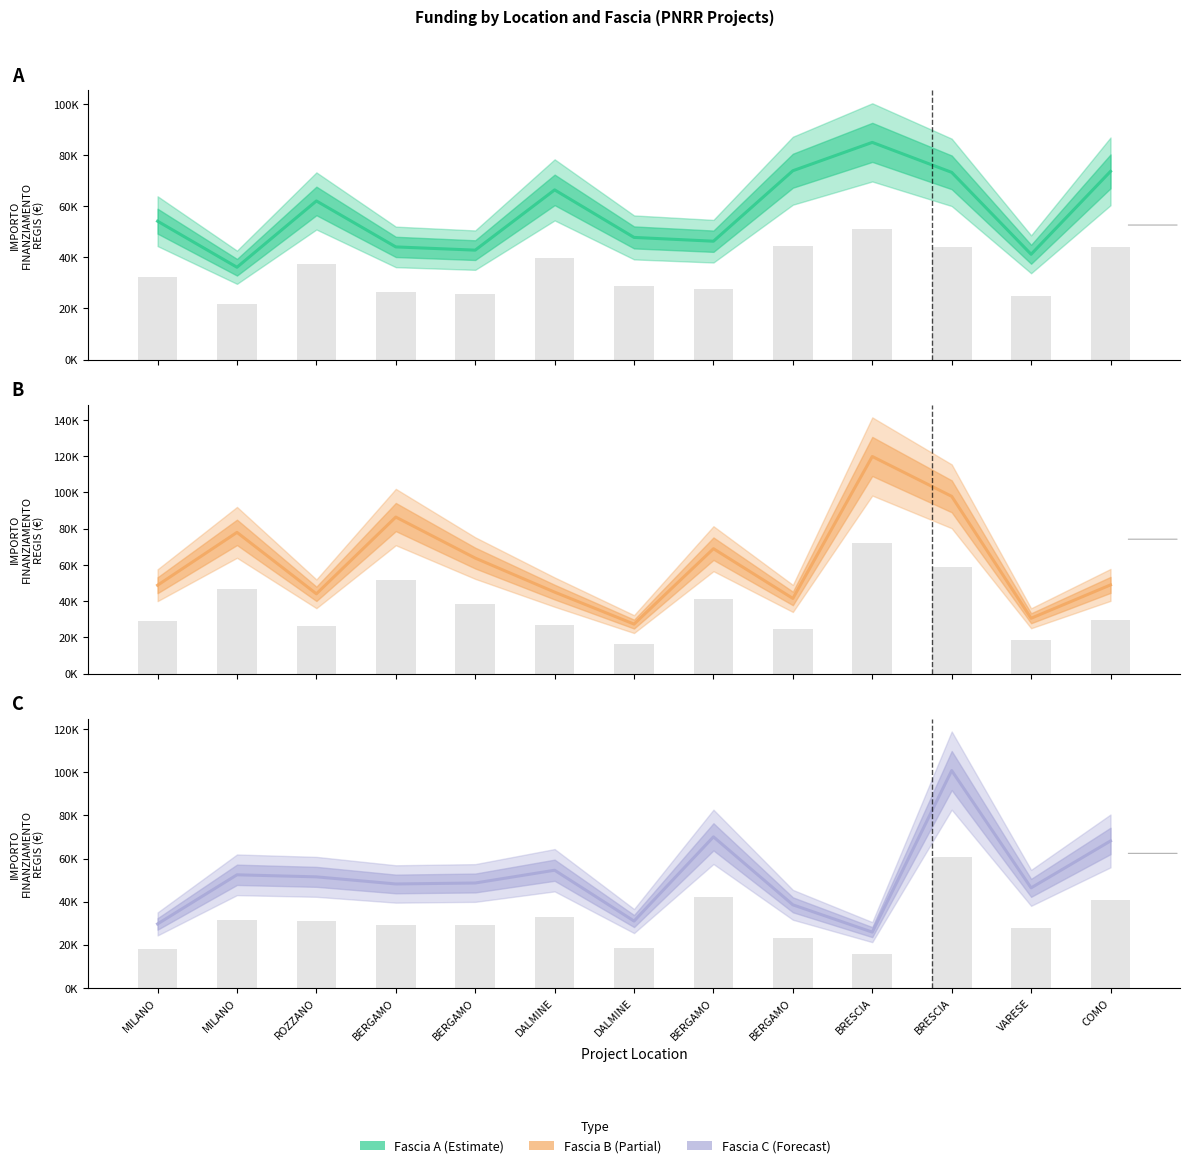

What is the maximum value for Fascia C?

100847.1